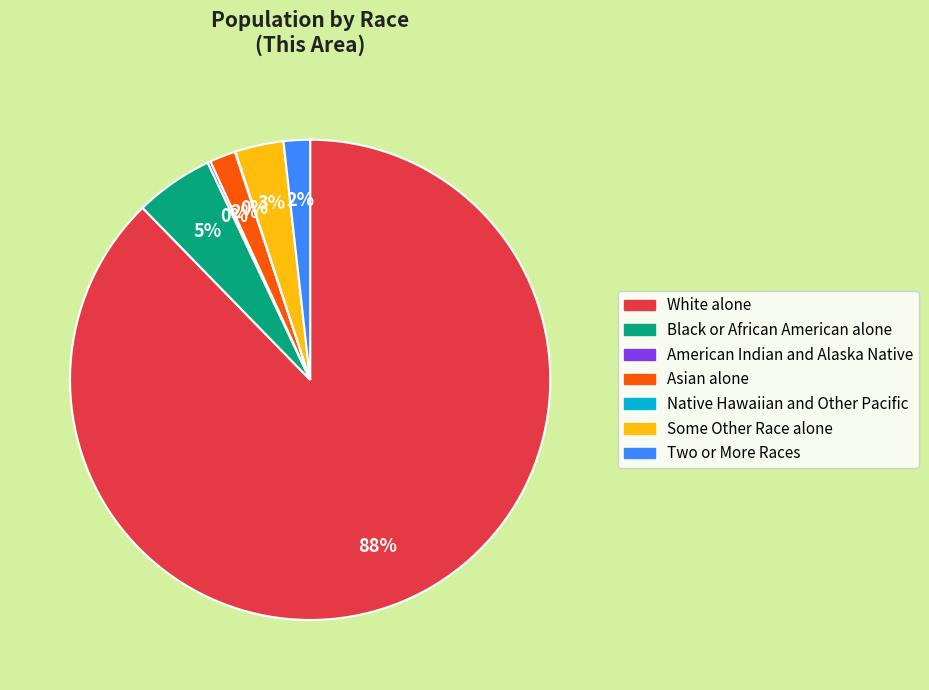

What is the largest slice in the pie chart?

White alone